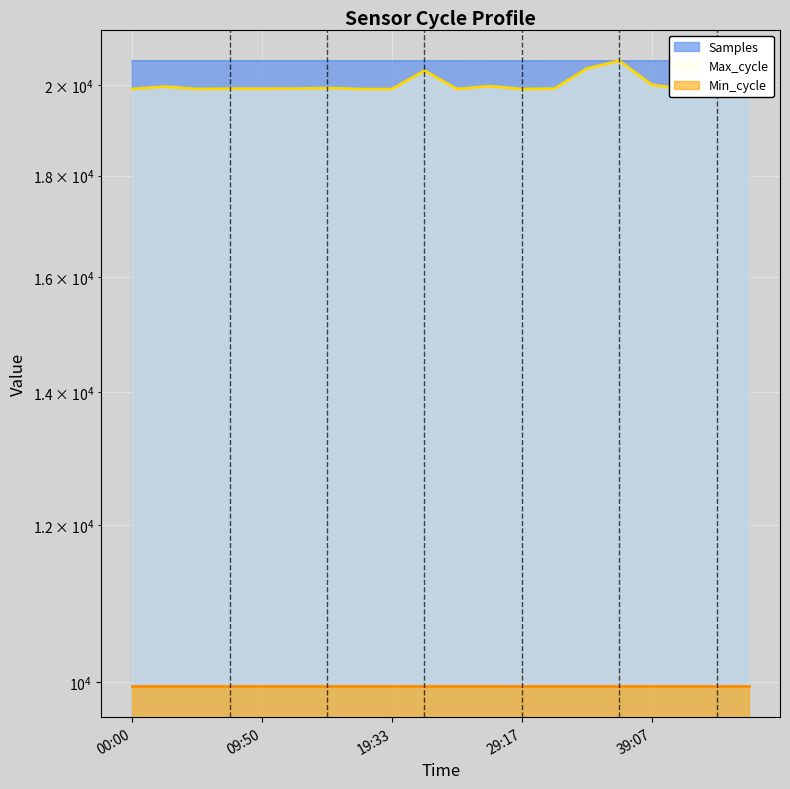

List the labels in order of Max_cycle value, smallest first.

00:00, 04:58, 17:07, 19:33, 24:25, 29:17, 41:32, 46:24, 07:24, 09:50, 12:16, 31:43, 14:42, 43:58, 02:32, 26:51, 39:07, 21:59, 34:15, 36:41